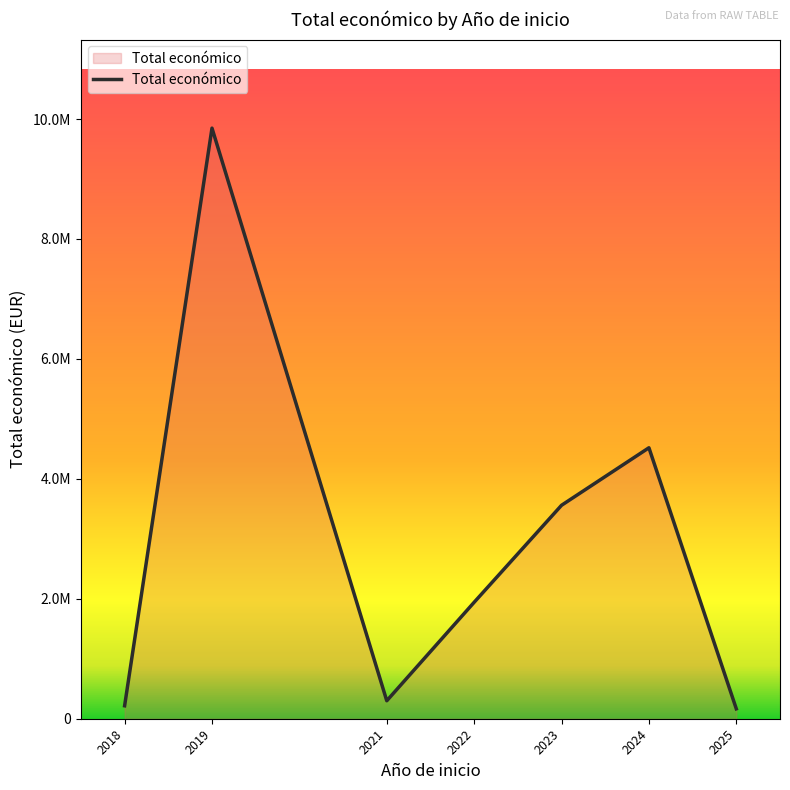

What is the change in value from 2019 to 2023?

-6288721